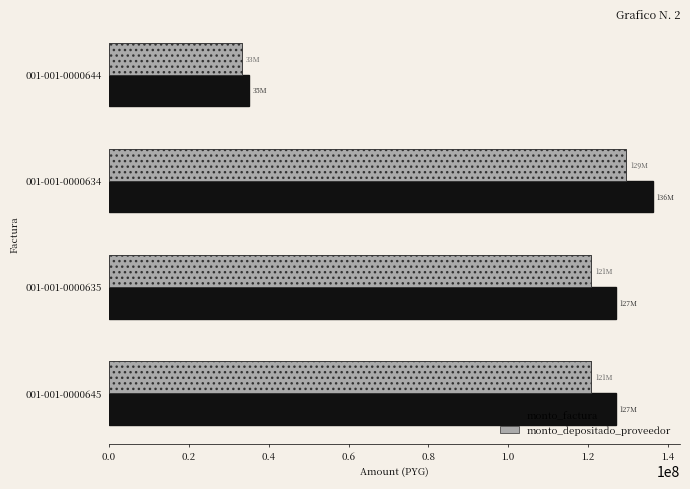

The monto_depositado_proveedor series shows 78007603 at 001-001-0000635. True or false?

False